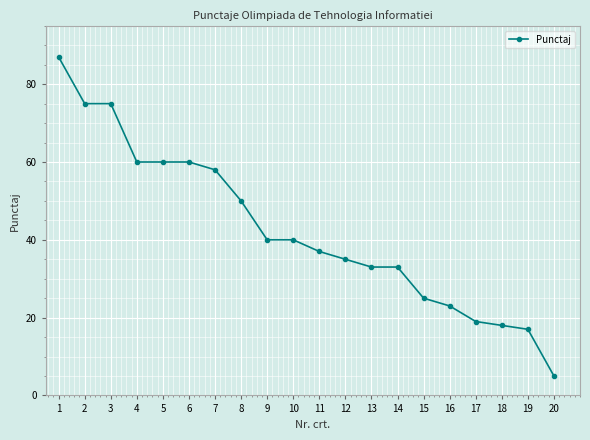

How many data points are less than 40?

10